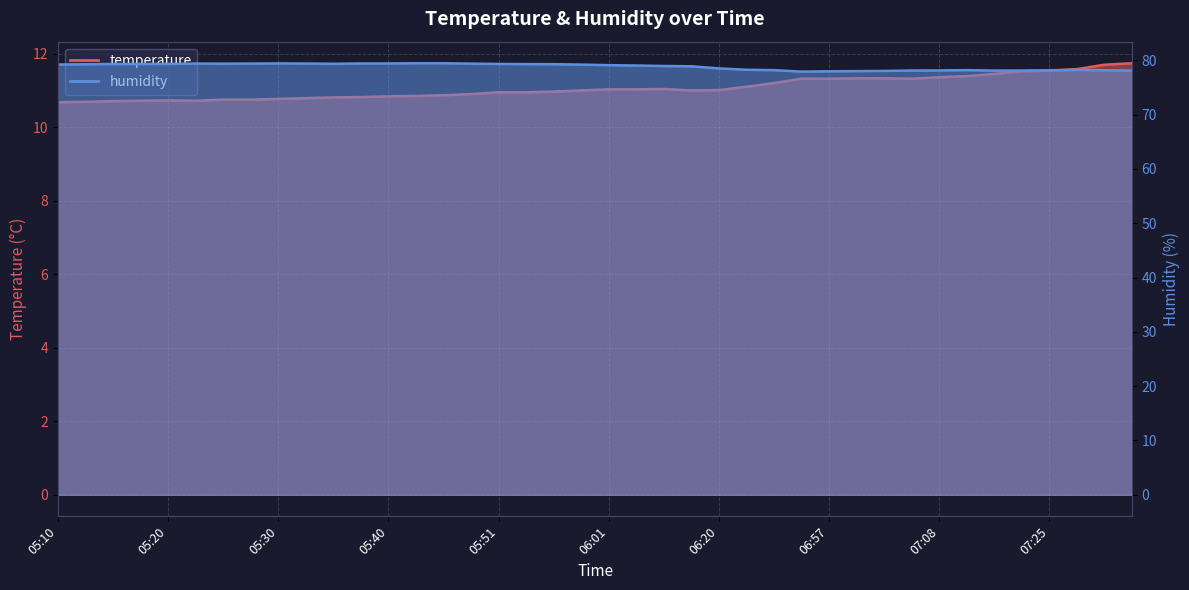

What is the spread (max minus min) of values at 05:56?

68.3